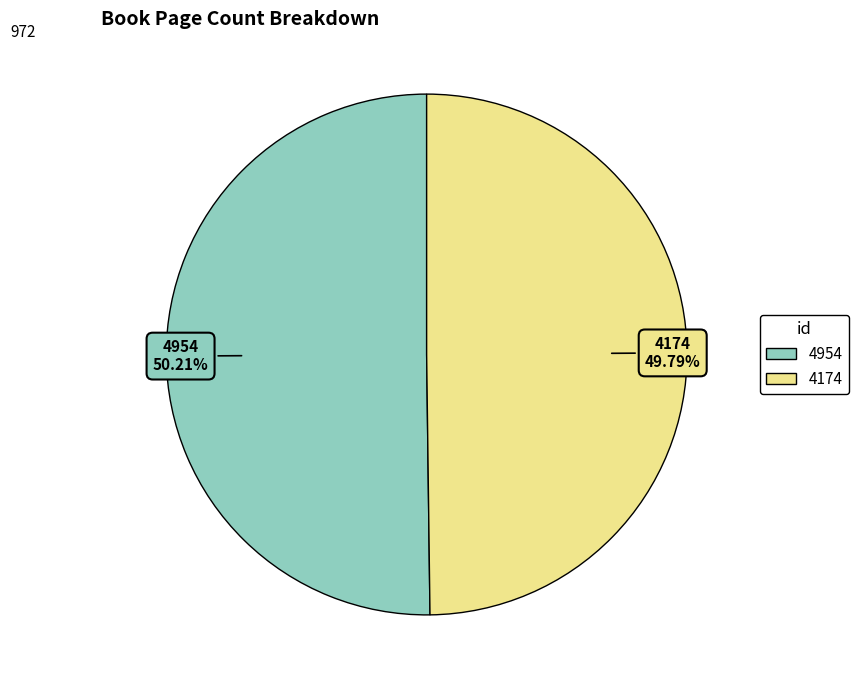

Approximately how many times larger is the value at 4174 compared to 4954?

1.0